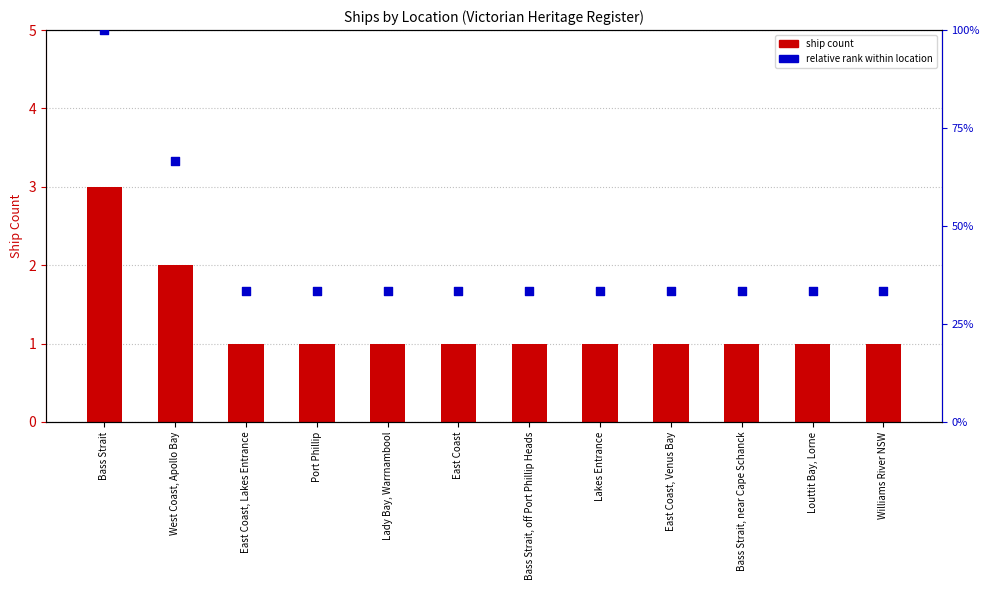

At how many categories does at least one series exceed 0?

12